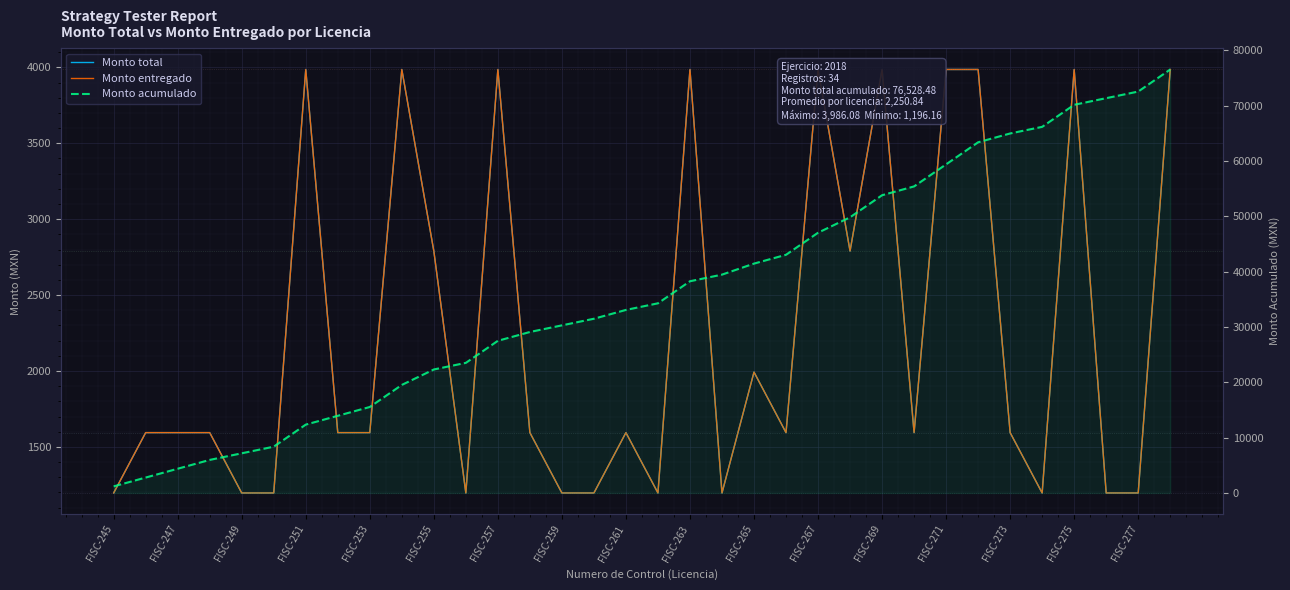

What is the difference between the second highest and minimum values in the Monto acumulado series?

71346.2